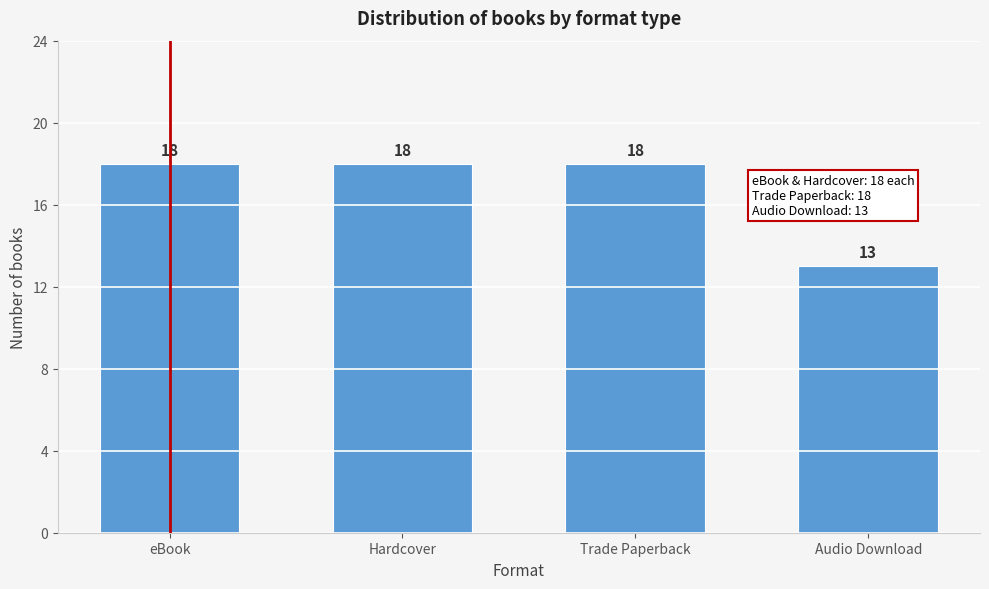

Reading right to left, list all the values displayed in this chart.

Audio Download=13	Trade Paperback=18	Hardcover=18	eBook=18